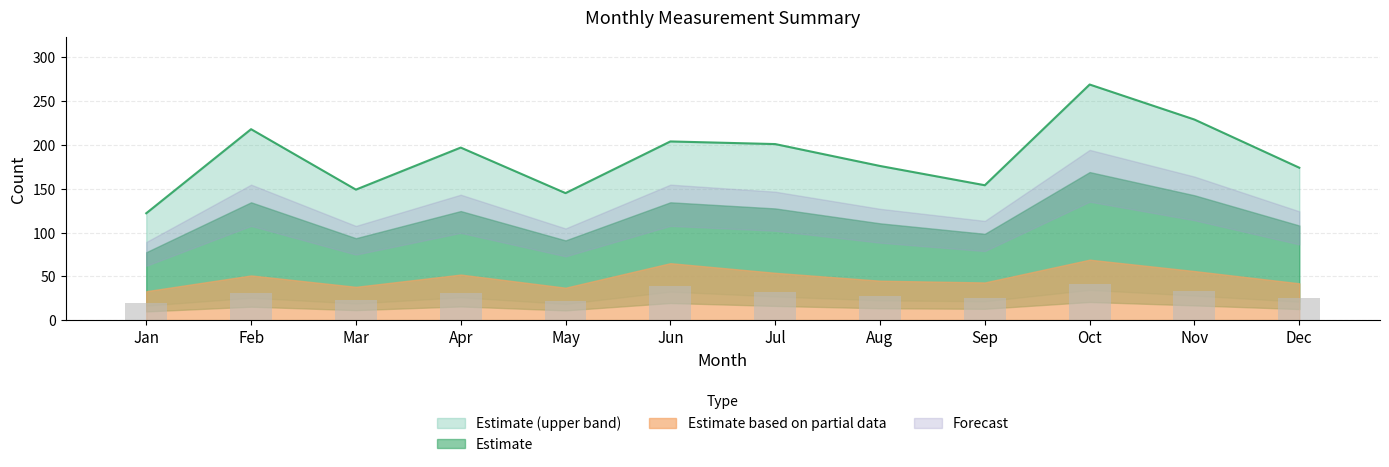

What is the smallest value displayed?

11